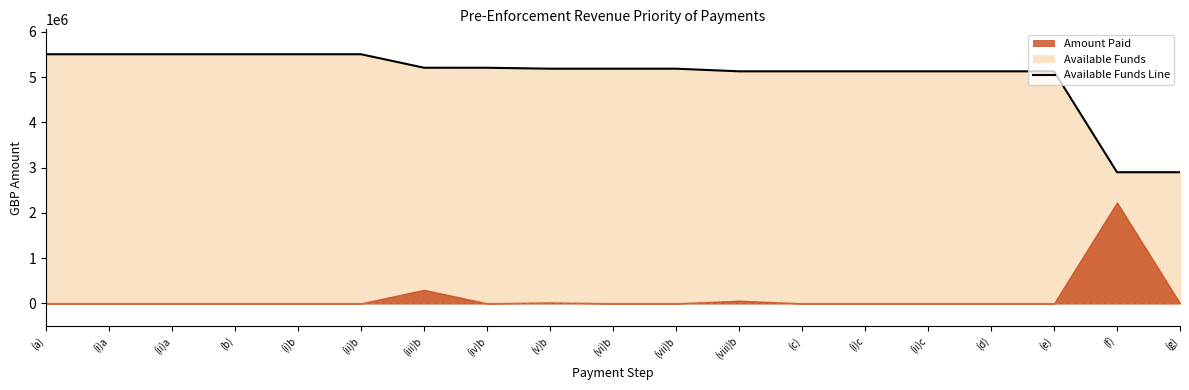

What is the label of the 14th point from the left?

(i)c